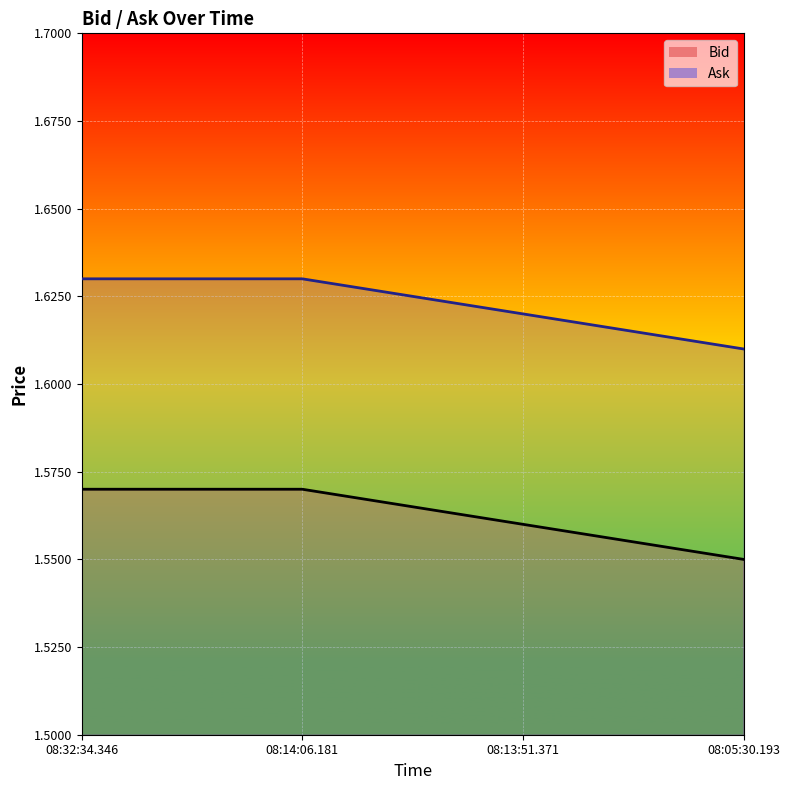

True or false: Bid has more than 2 interior local peaks.

False